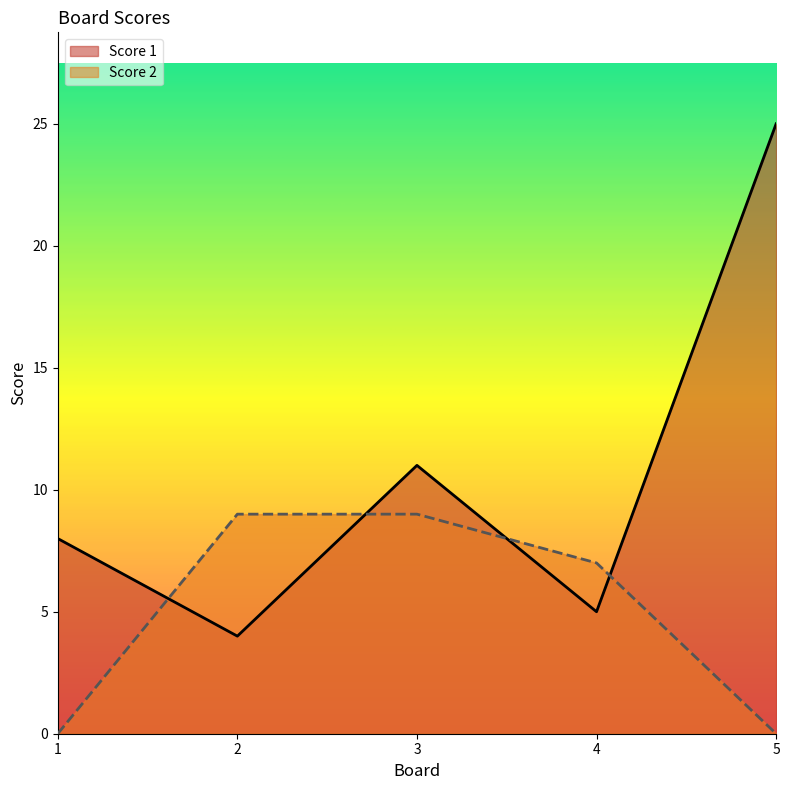

How many lines are shown in the chart?

2